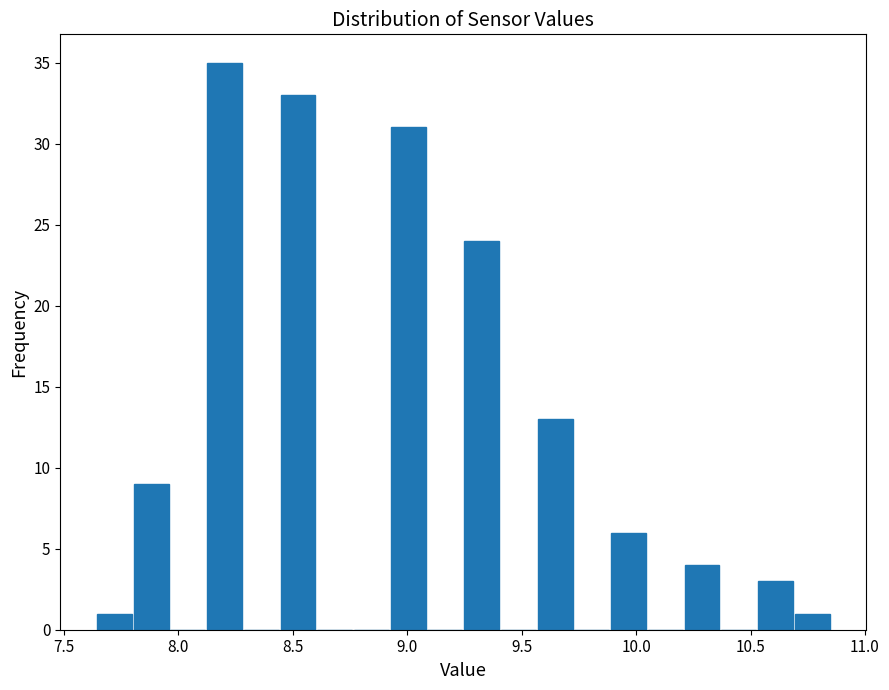

Around what value on the x-axis is the tallest bar? Give the approximate position of its centre, as read against the axis.

8.20